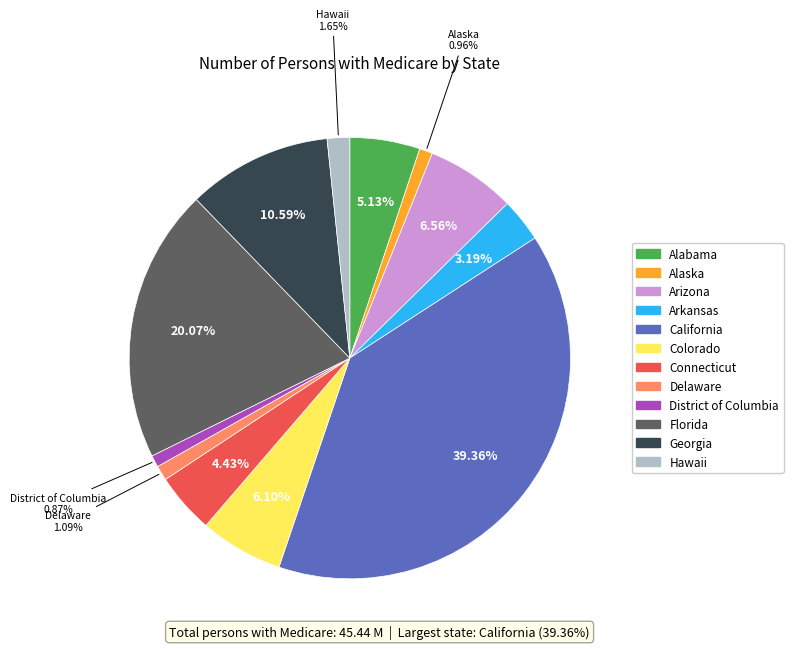

Which slice is the largest?

California